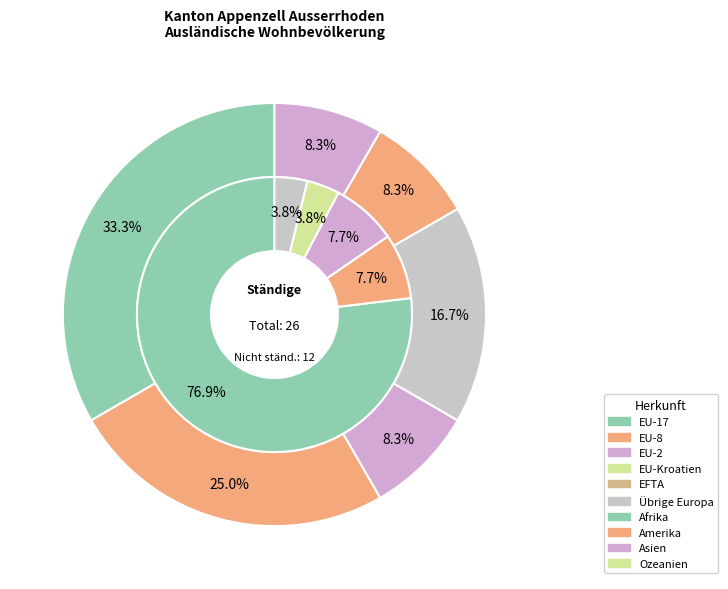

Does Amerika represent more than half of the total?

No